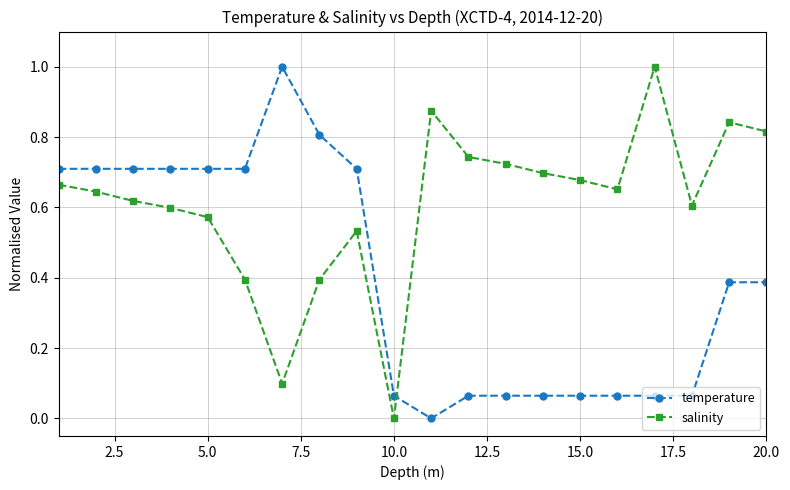

What is the maximum value shown in the chart?

1.0